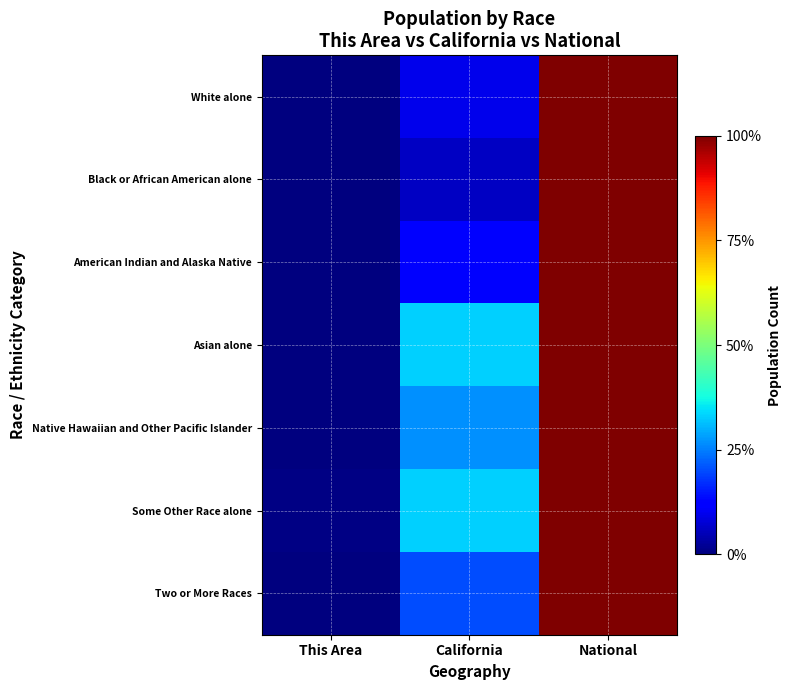

What is the total value across all series at This Area?

1.3